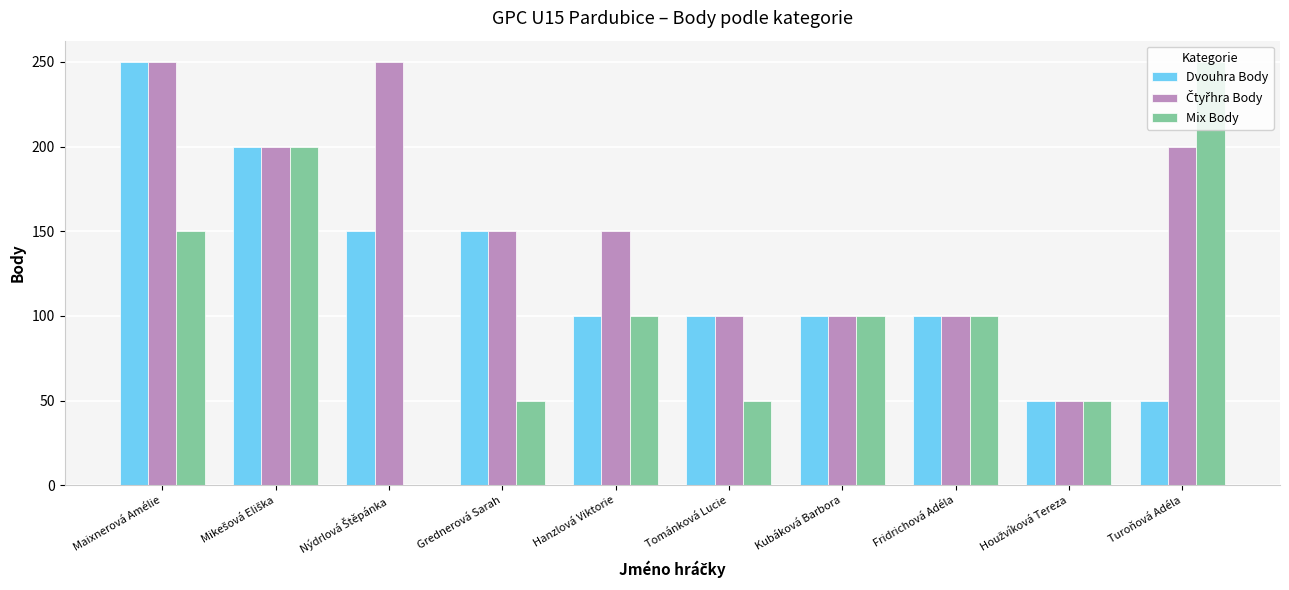

How many series are shown in this chart?

3